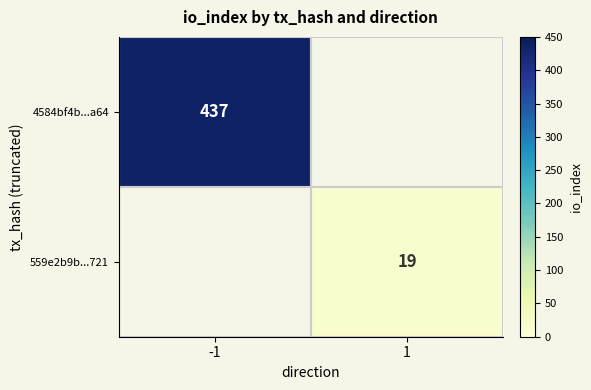

Is the value of 4584bf4b...a64 at -1 greater than the value of 559e2b9b...721 at 1?

Yes